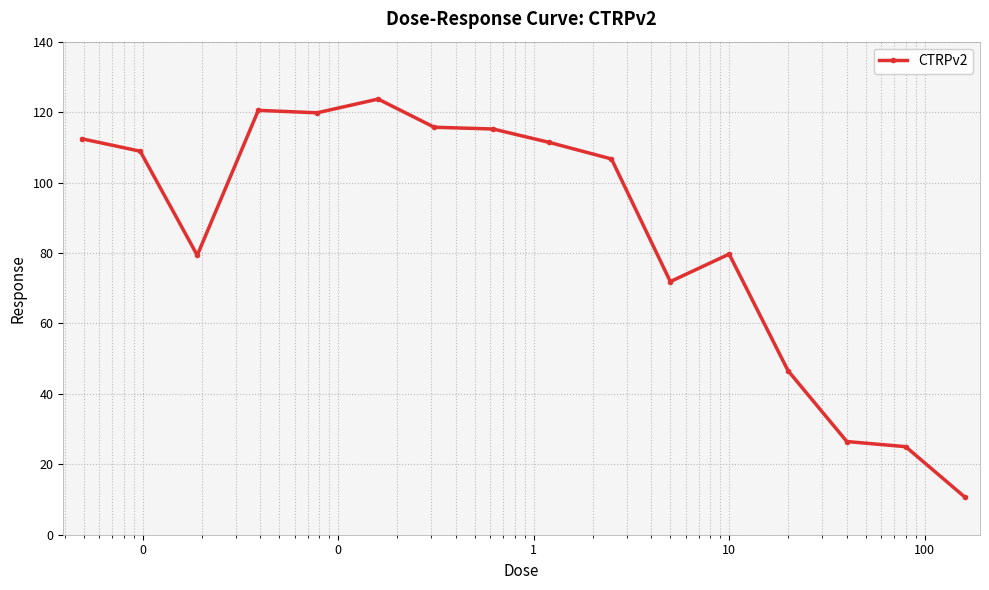

How many data points does each series have?

16